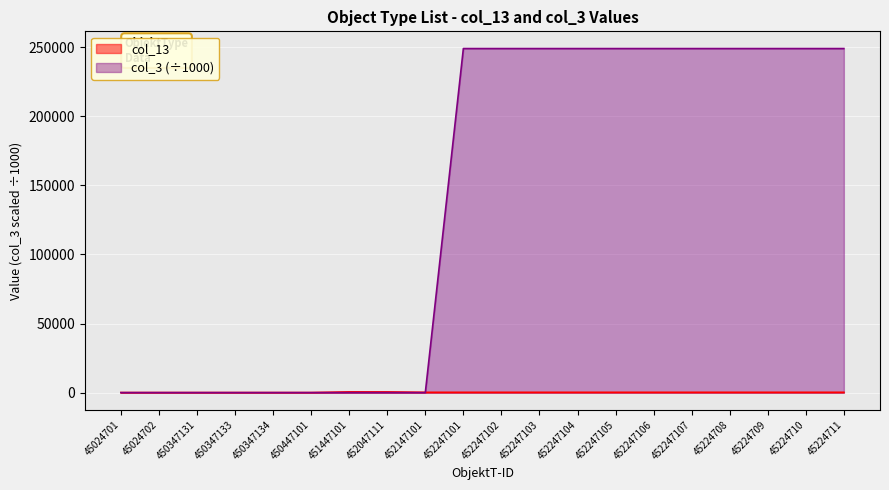

Where is the first local minimum for col_13?

450347134